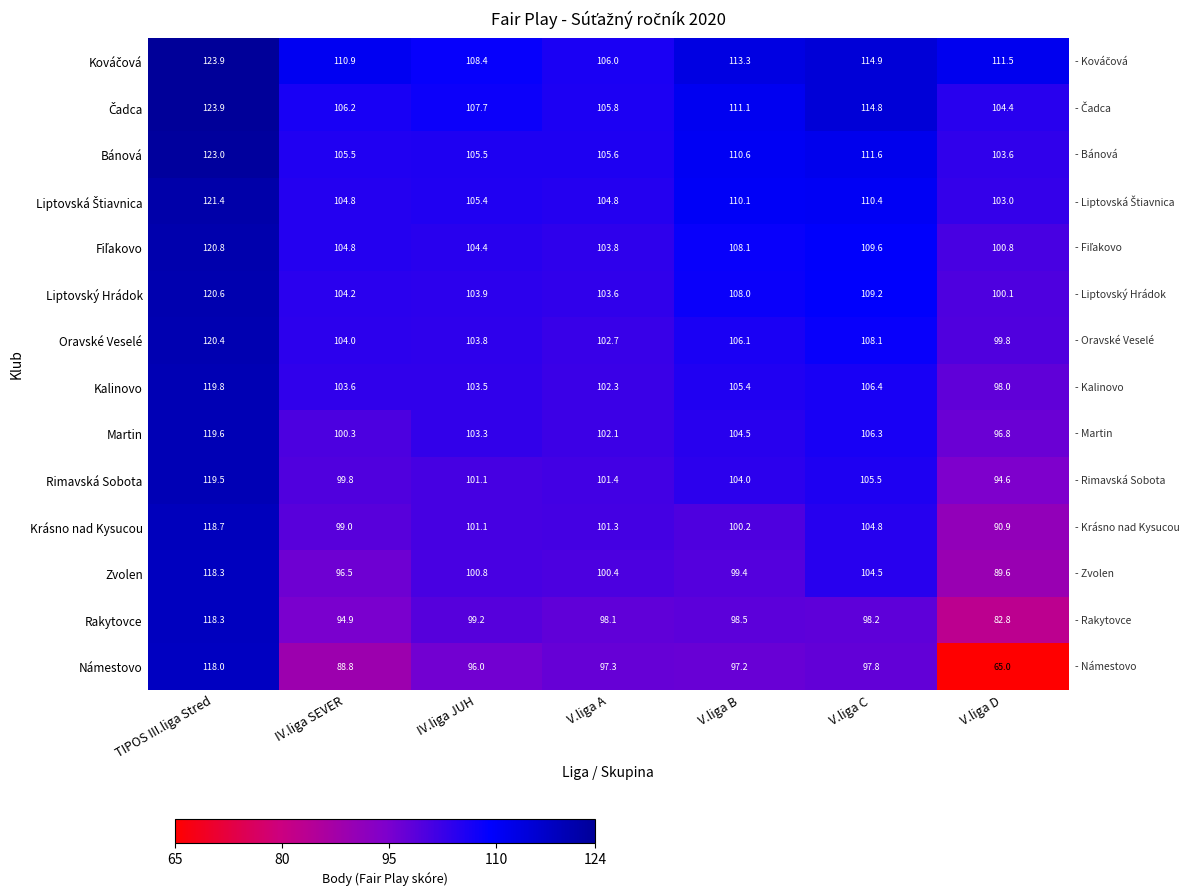

What is the difference between the Martin values at V.liga B and V.liga A?

2.4